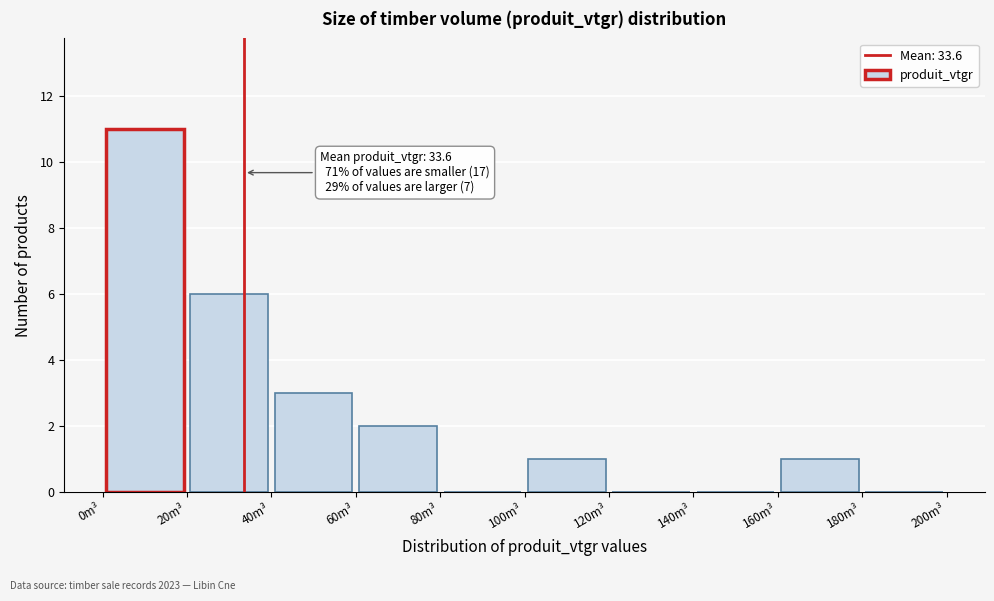

Which range on the x-axis has the tallest bar?

0 to 20